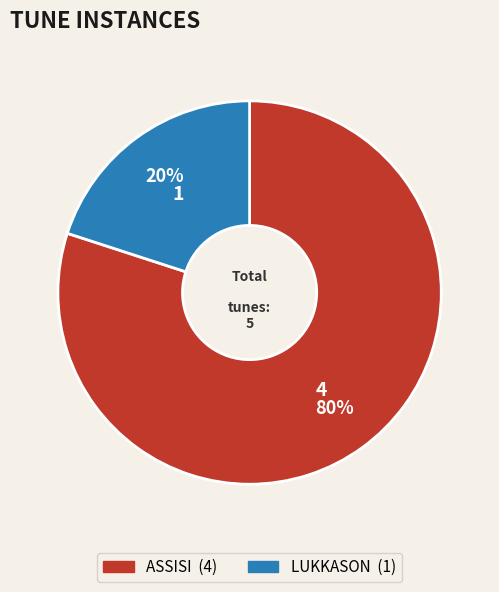

Between LUKKASON and ASSISI, which is larger?

ASSISI